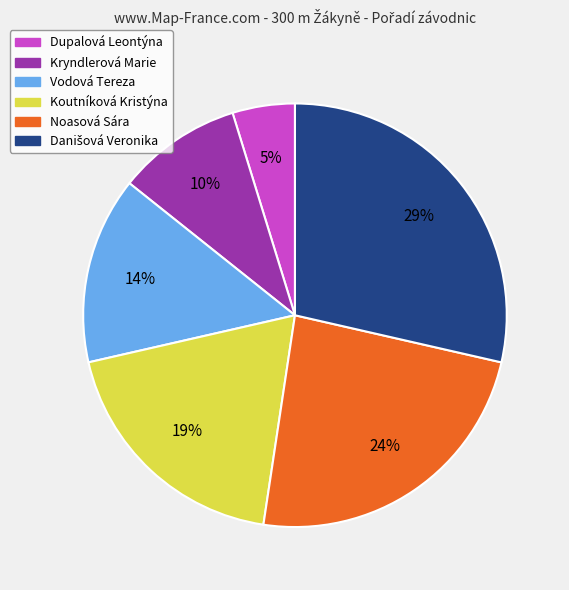

Which has a higher value, Dupalová Leontýna or Kryndlerová Marie?

Kryndlerová Marie